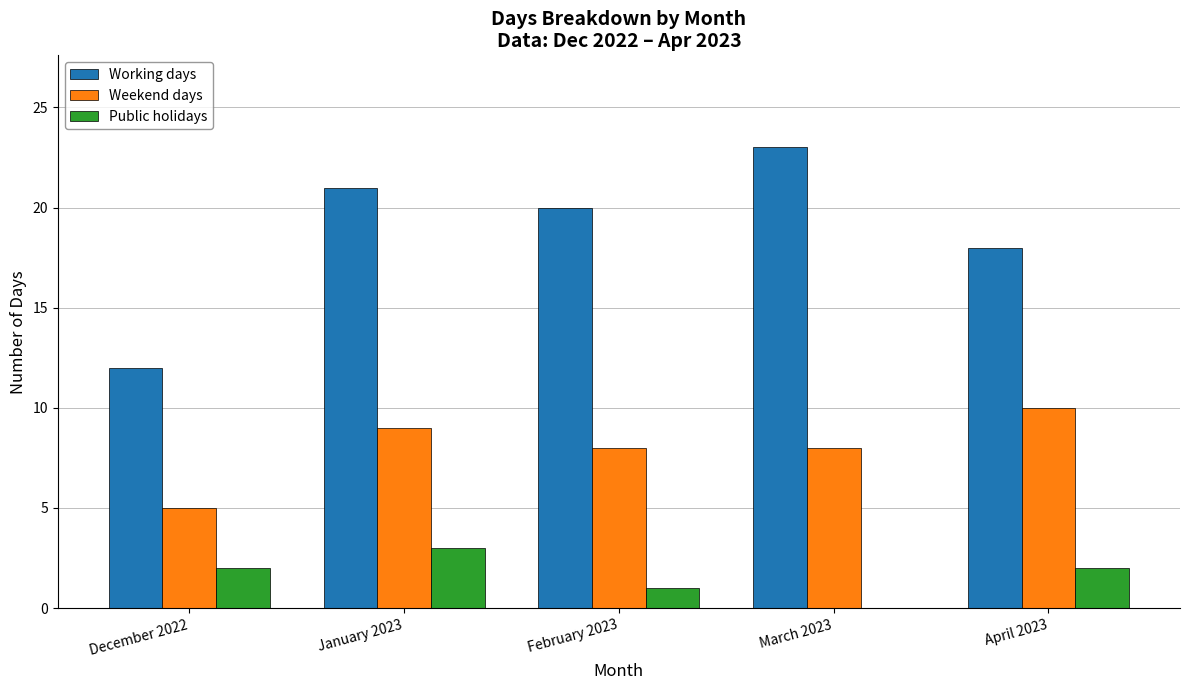

Which series changed the most between December 2022 and April 2023?

Working days